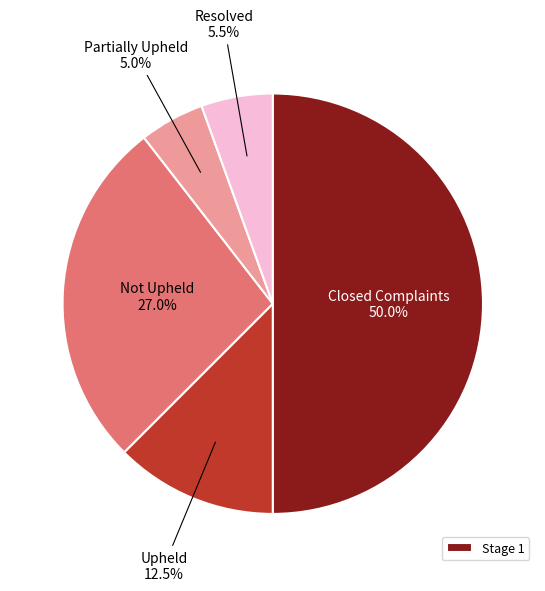

Does any single category account for the majority?

No